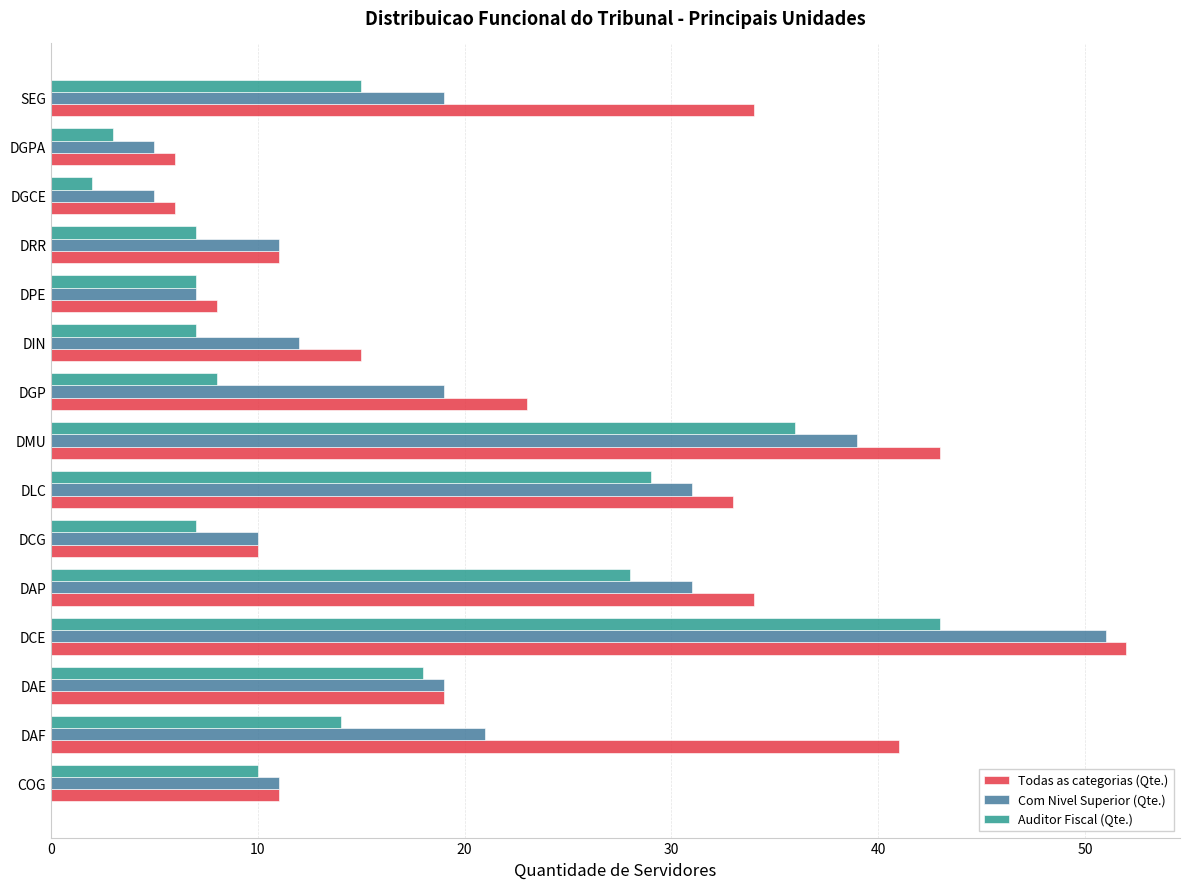

List the series in order of their peak value, lowest first.

Auditor Fiscal (Qte.), Com Nivel Superior (Qte.), Todas as categorias (Qte.)